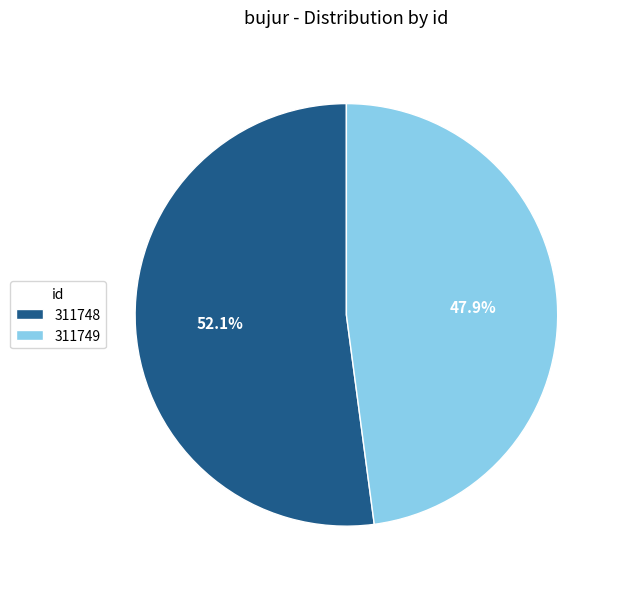

Is there any slice that represents more than half of the pie?

Yes